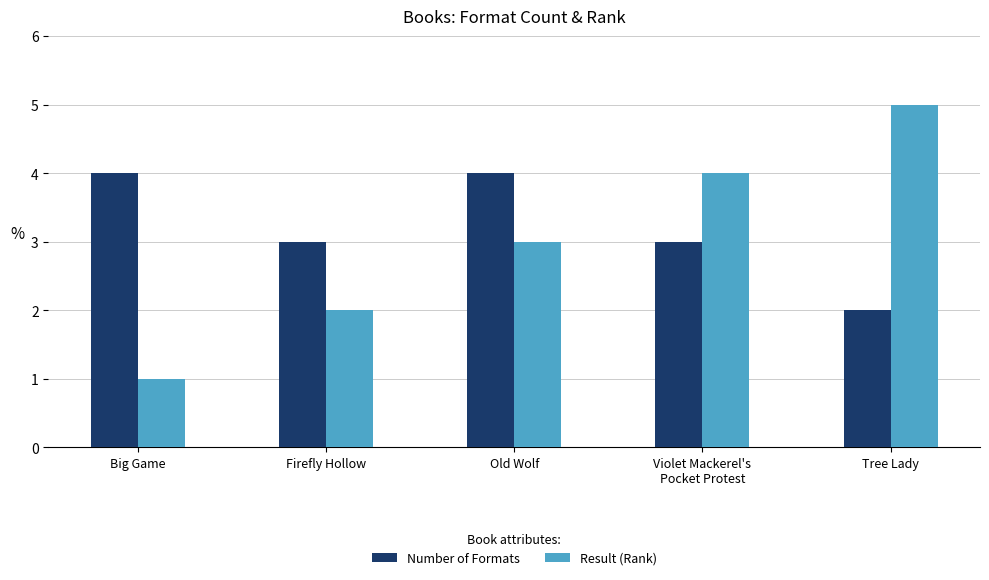

Is the value of Result (Rank) at Old Wolf greater than the value of Number of Formats at Tree Lady?

Yes